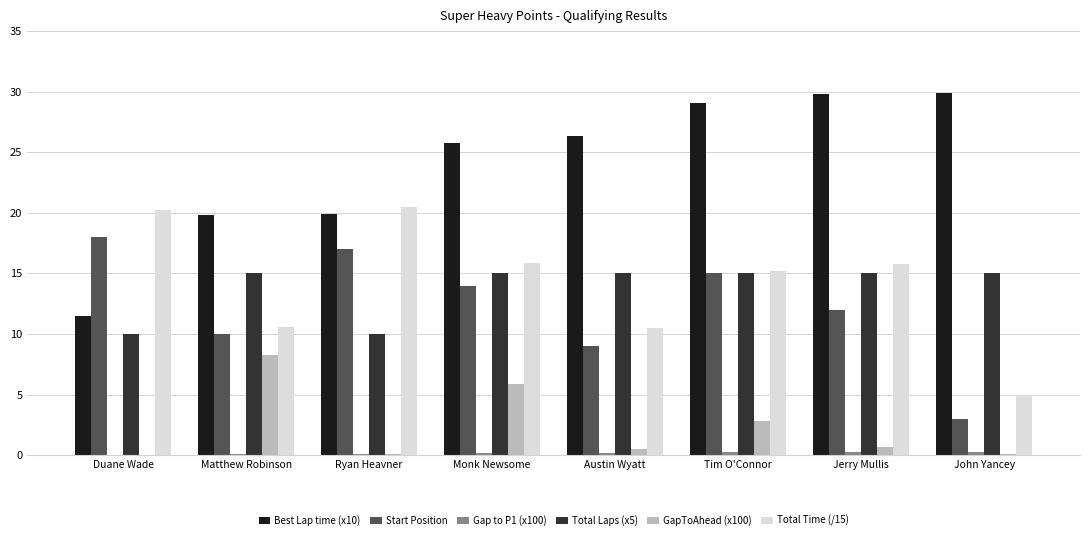

What value does the Total Laps (x5) series have at Ryan Heavner?

10.0